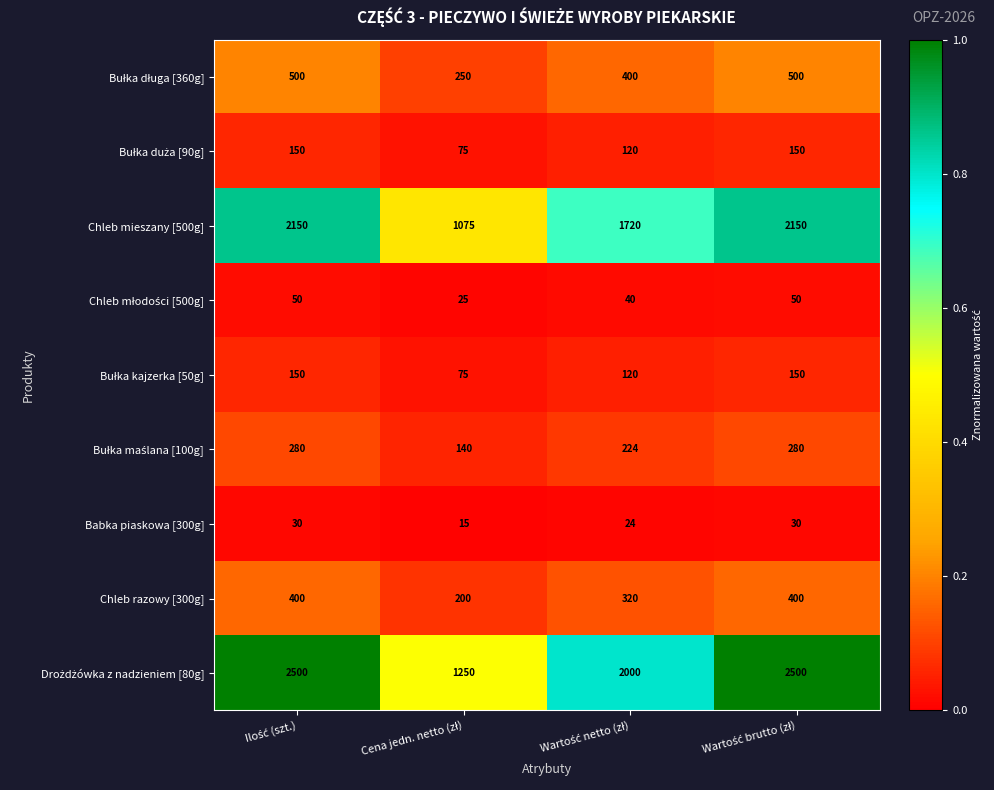

What is the greatest value displayed?

2500